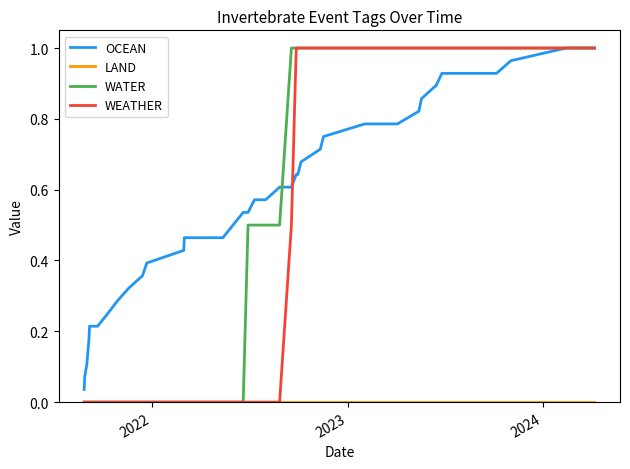

Is this an area chart (filled region under the line)?

No